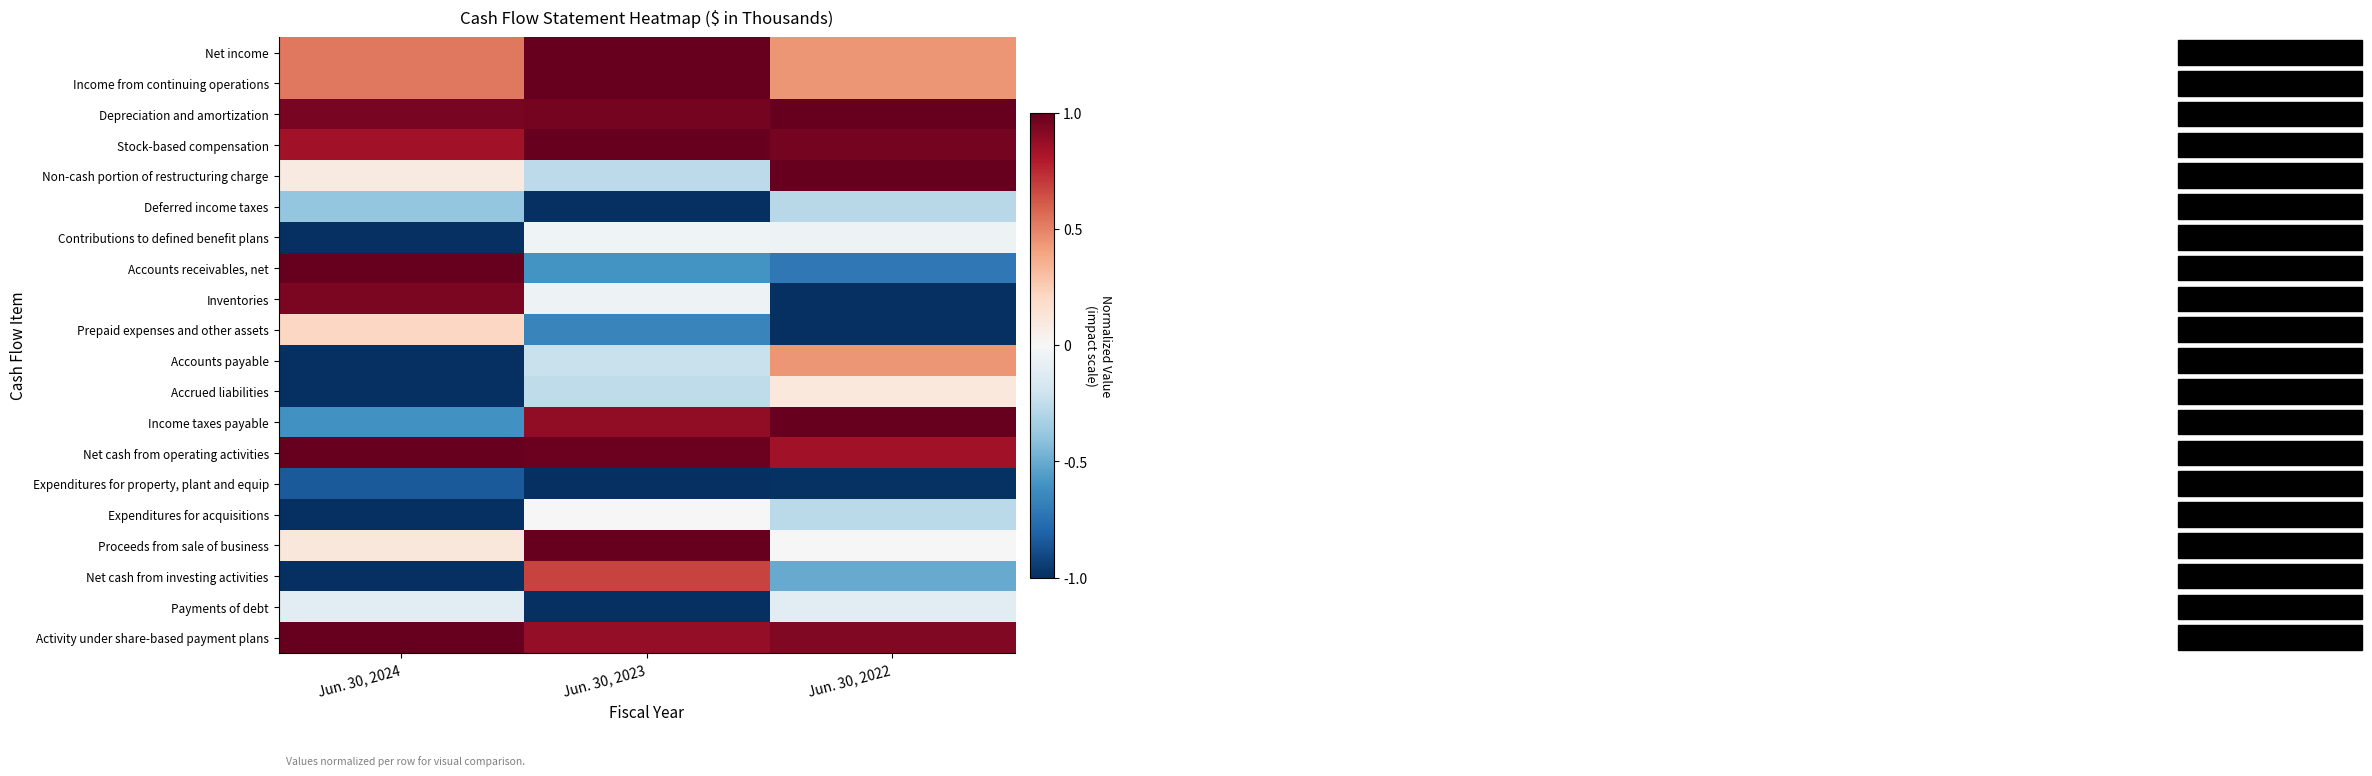

Reading right to left, transcribe all the data shown in this chart.

Net income: Jun. 30, 2022=0.4	Jun. 30, 2023=1.0	Jun. 30, 2024=0.5
Income from continuing operations: Jun. 30, 2022=0.4	Jun. 30, 2023=1.0	Jun. 30, 2024=0.5
Depreciation and amortization: Jun. 30, 2022=1.0	Jun. 30, 2023=1.0	Jun. 30, 2024=0.9
Stock-based compensation: Jun. 30, 2022=1.0	Jun. 30, 2023=1.0	Jun. 30, 2024=0.8
Non-cash portion of restructuring charge: Jun. 30, 2022=1.0	Jun. 30, 2023=-0.3	Jun. 30, 2024=0.1
Deferred income taxes: Jun. 30, 2022=-0.3	Jun. 30, 2023=-1.0	Jun. 30, 2024=-0.4
Contributions to defined benefit plans: Jun. 30, 2022=-0.1	Jun. 30, 2023=-0.0	Jun. 30, 2024=-1.0
Accounts receivables, net: Jun. 30, 2022=-0.7	Jun. 30, 2023=-0.6	Jun. 30, 2024=1.0
Inventories: Jun. 30, 2022=-1.0	Jun. 30, 2023=-0.1	Jun. 30, 2024=0.9
Prepaid expenses and other assets: Jun. 30, 2022=-1.0	Jun. 30, 2023=-0.7	Jun. 30, 2024=0.2
Accounts payable: Jun. 30, 2022=0.4	Jun. 30, 2023=-0.2	Jun. 30, 2024=-1.0
Accrued liabilities: Jun. 30, 2022=0.1	Jun. 30, 2023=-0.3	Jun. 30, 2024=-1.0
Income taxes payable: Jun. 30, 2022=1.0	Jun. 30, 2023=0.9	Jun. 30, 2024=-0.6
Net cash from operating activities: Jun. 30, 2022=0.8	Jun. 30, 2023=1.0	Jun. 30, 2024=1.0
Expenditures for property, plant and equip: Jun. 30, 2022=-1.0	Jun. 30, 2023=-1.0	Jun. 30, 2024=-0.8
Expenditures for acquisitions: Jun. 30, 2022=-0.3	Jun. 30, 2023=0.0	Jun. 30, 2024=-1.0
Proceeds from sale of business: Jun. 30, 2022=0.0	Jun. 30, 2023=1.0	Jun. 30, 2024=0.1
Net cash from investing activities: Jun. 30, 2022=-0.5	Jun. 30, 2023=0.7	Jun. 30, 2024=-1.0
Payments of debt: Jun. 30, 2022=-0.1	Jun. 30, 2023=-1.0	Jun. 30, 2024=-0.1
Activity under share-based payment plans: Jun. 30, 2022=0.9	Jun. 30, 2023=0.9	Jun. 30, 2024=1.0